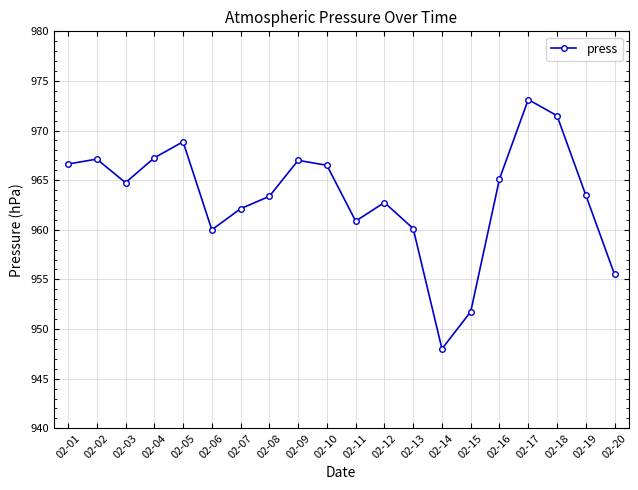

What is the difference between the values at 02-17 and 02-18?

1.6